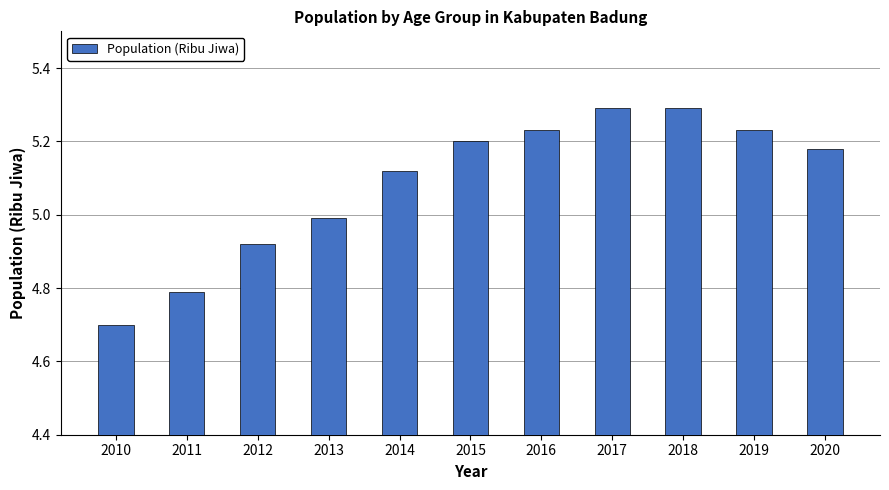

True or false: the data shows 8.7 at 2014.

False